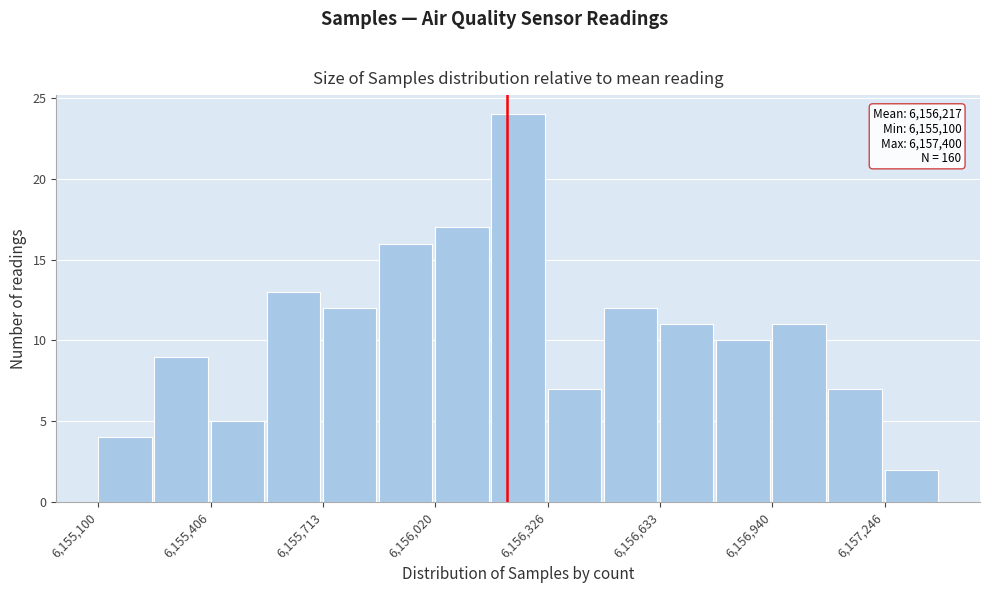

Read against the x-axis, roughly where is the centre of the tallest bar?

6156250